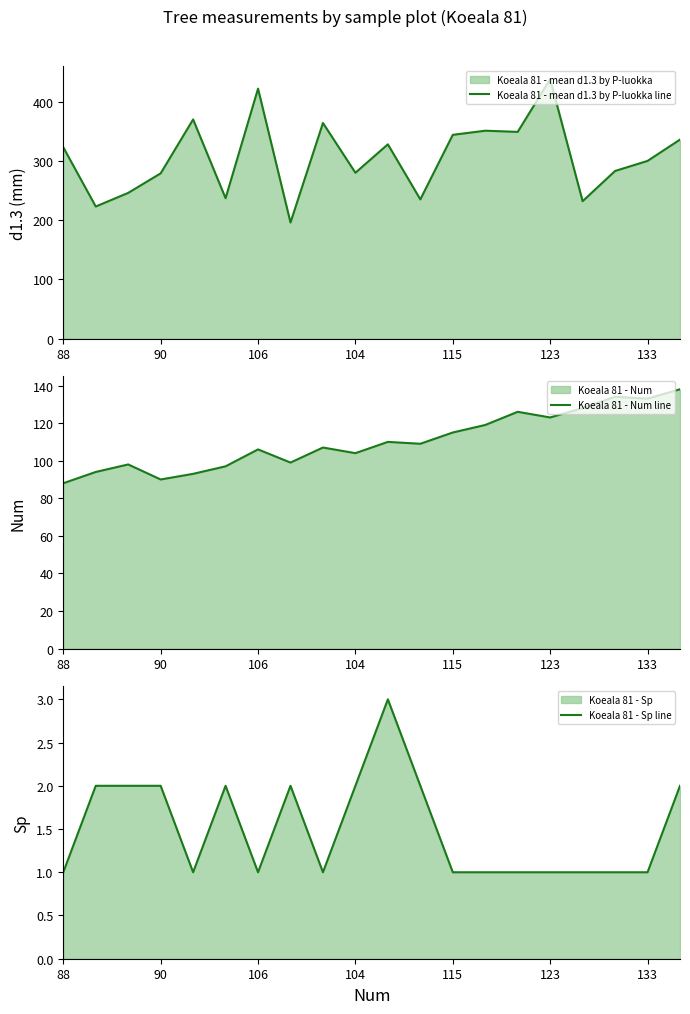

What is the highest value of the Koeala 81 - Num line series?

138